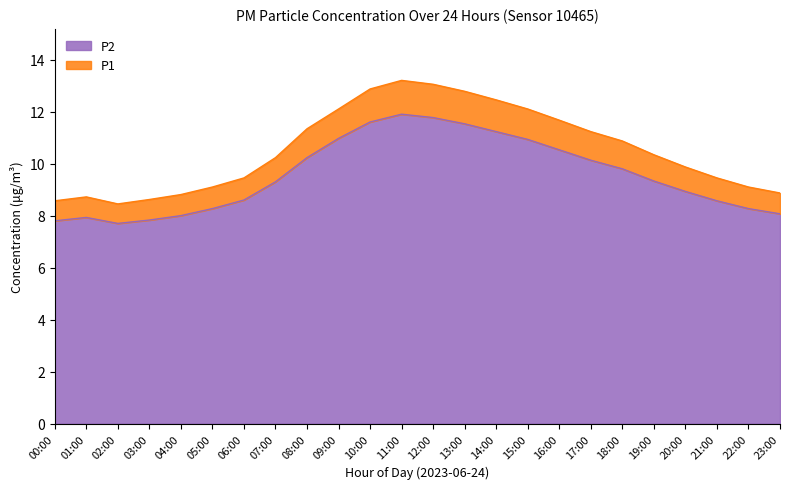

At which category does the chart reach its minimum across all series?

02:00